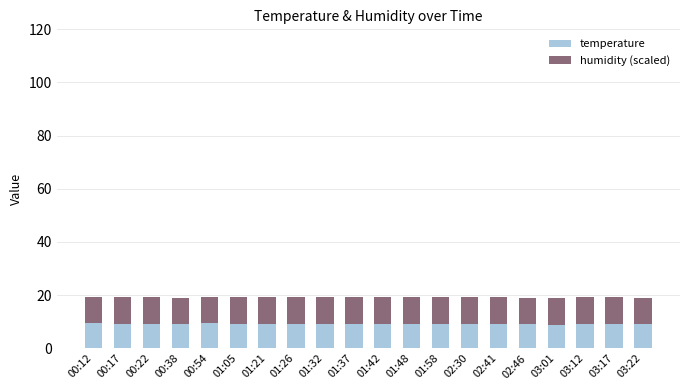

What is the maximum value for temperature?

9.4